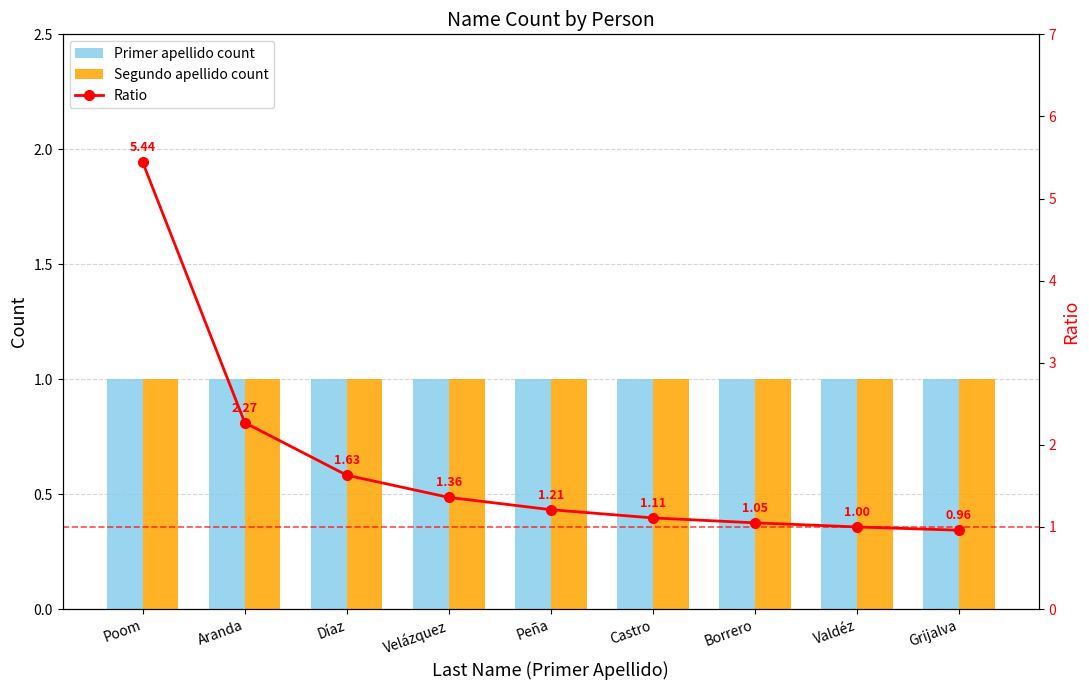

Which has a higher value, Borrero or Valdéz?

Borrero